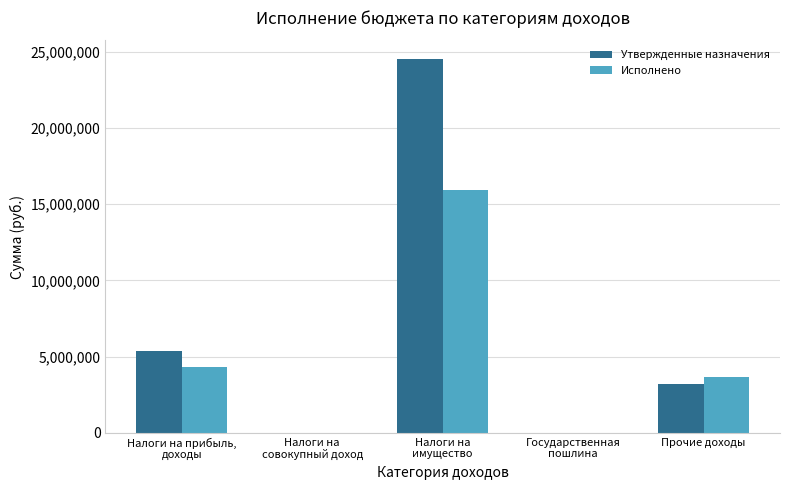

Which series has the largest total across all categories?

Утвержденные назначения